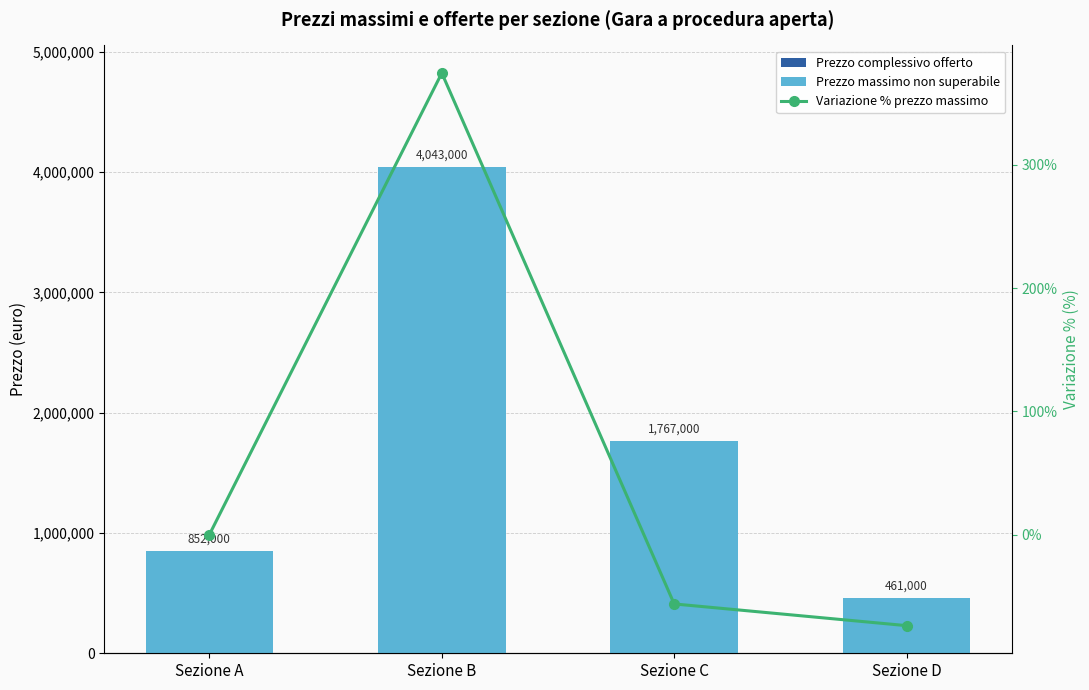

List the series in order of their peak value, lowest first.

Prezzo complessivo offerto, Variazione % prezzo massimo, Prezzo massimo non superabile